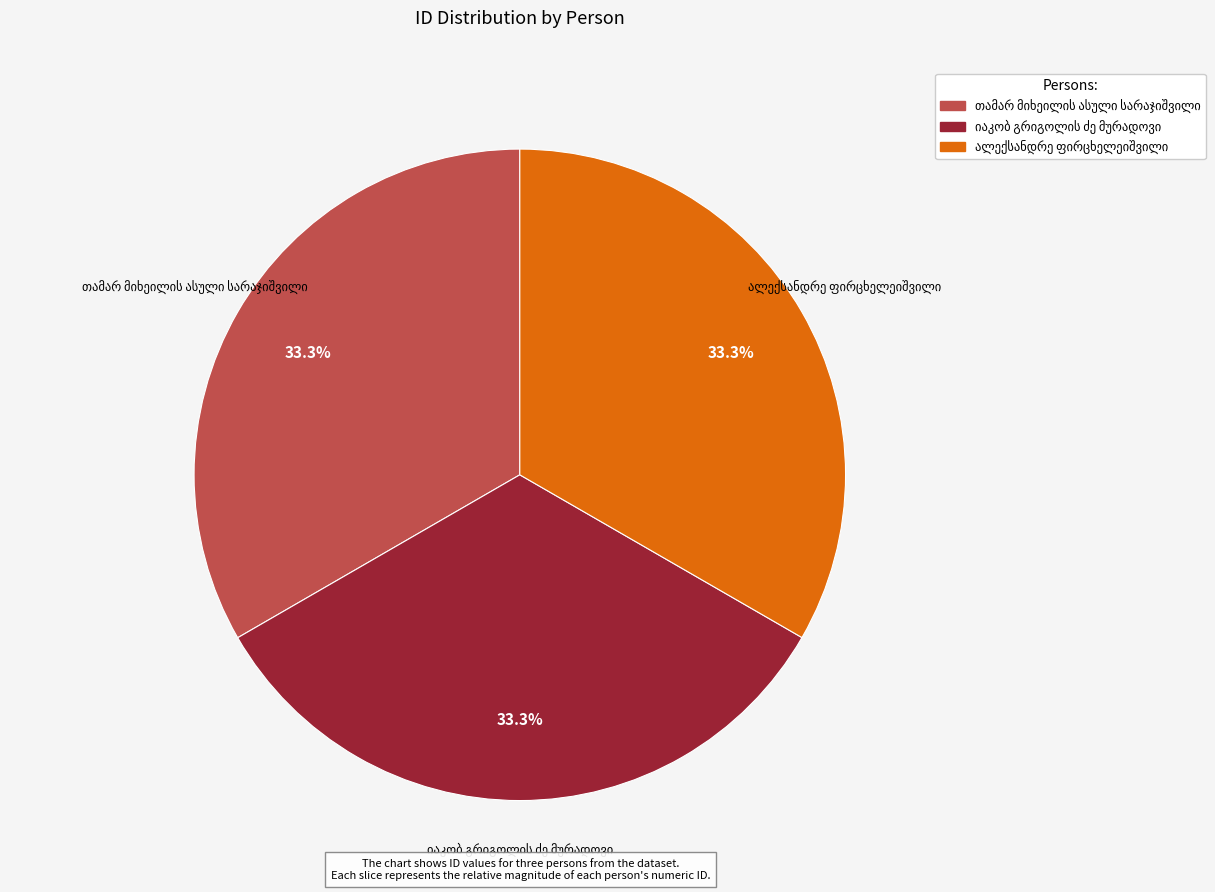

Does any single category account for the majority?

No